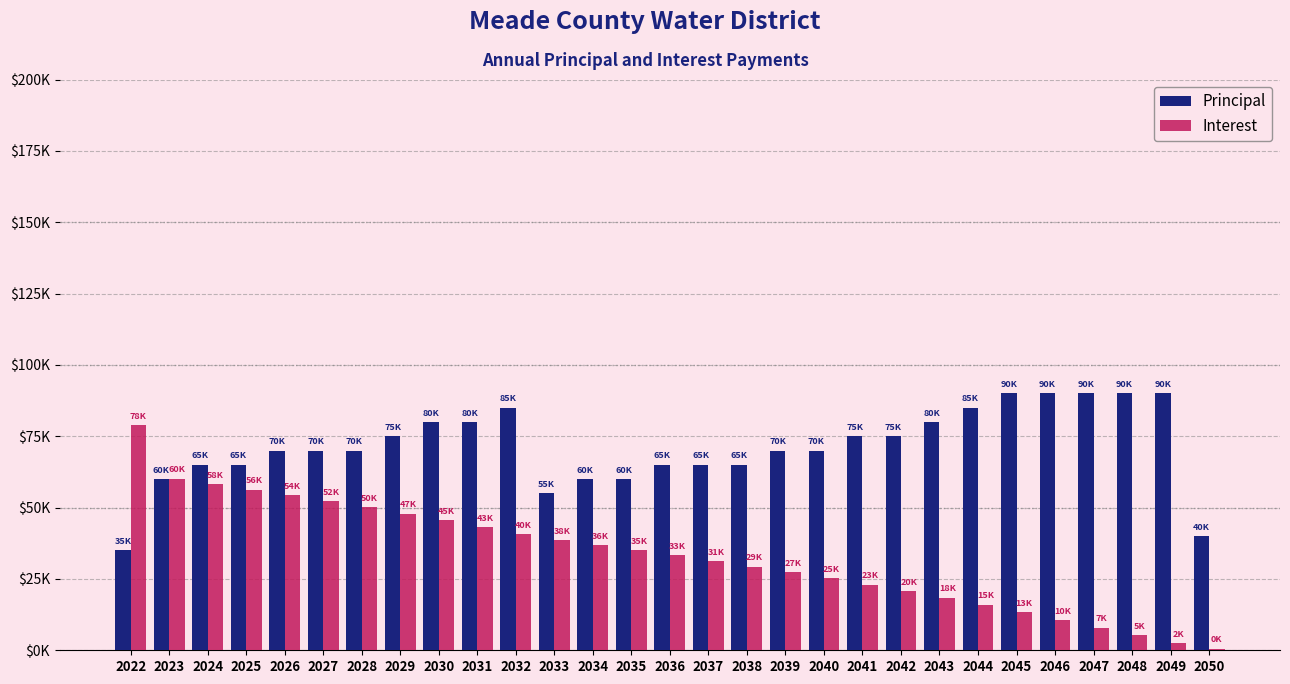

Rank the series at 2028 from lowest to highest value.

Interest, Principal